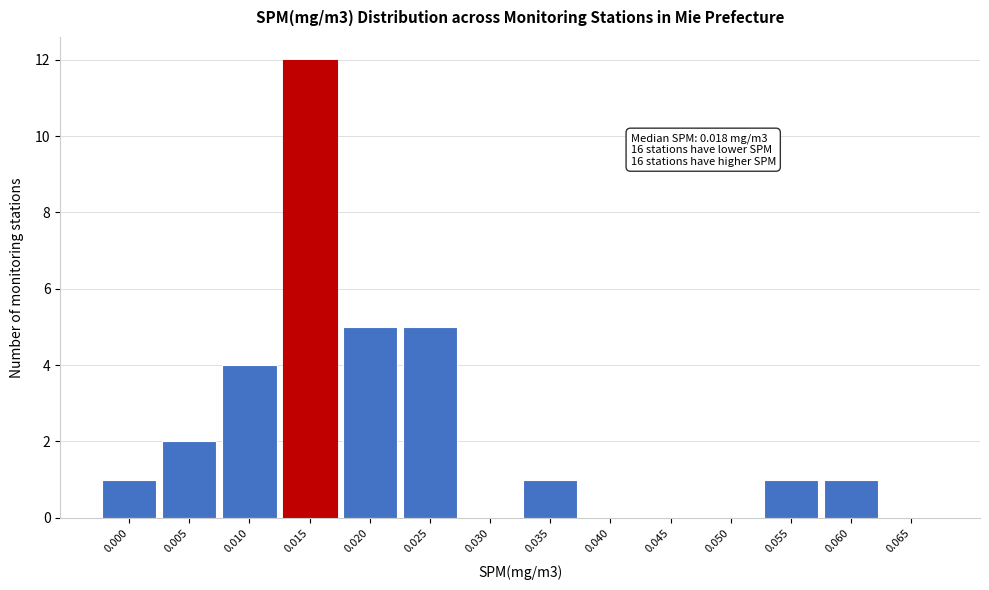

Reading right to left, list all the values displayed in this chart.

0.065=0	0.060=1	0.055=1	0.050=0	0.045=0	0.040=0	0.035=1	0.030=0	0.025=5	0.020=5	0.015=12	0.010=4	0.005=2	0.000=1